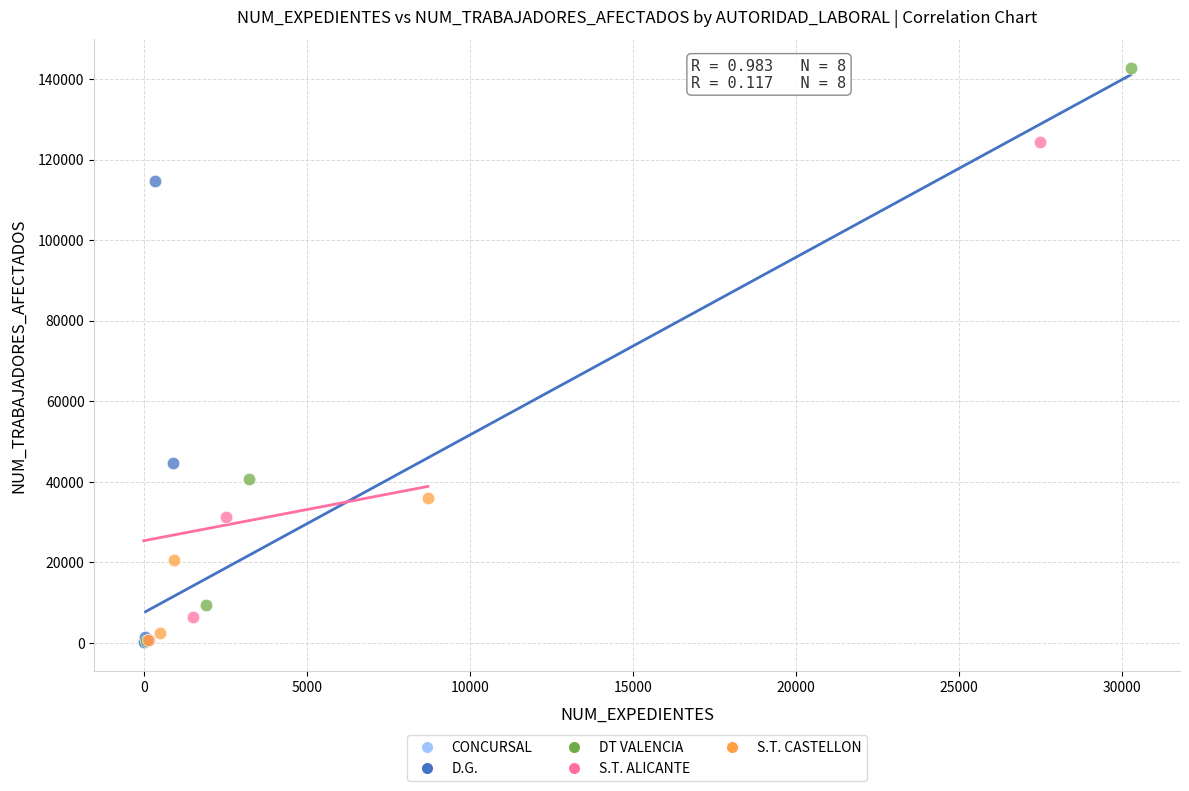

What are all the series names shown in the legend?

CONCURSAL, D.G., DT VALENCIA, S.T. ALICANTE, S.T. CASTELLON